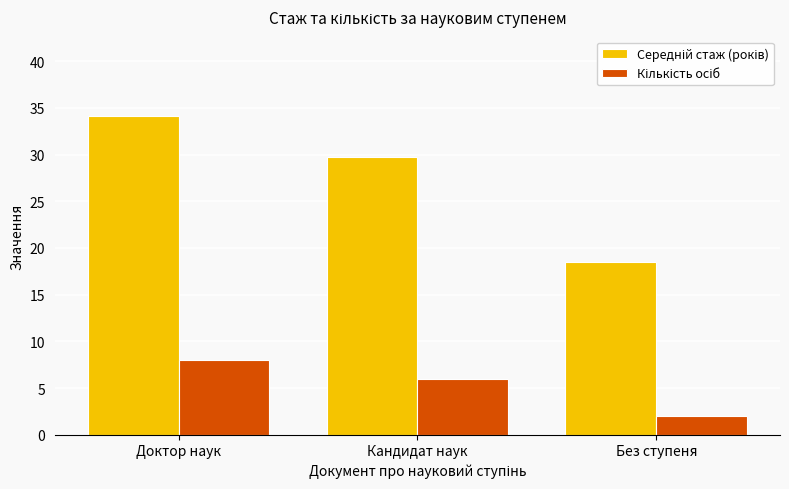

What is the difference between the highest and lowest values at Кандидат наук?

23.7